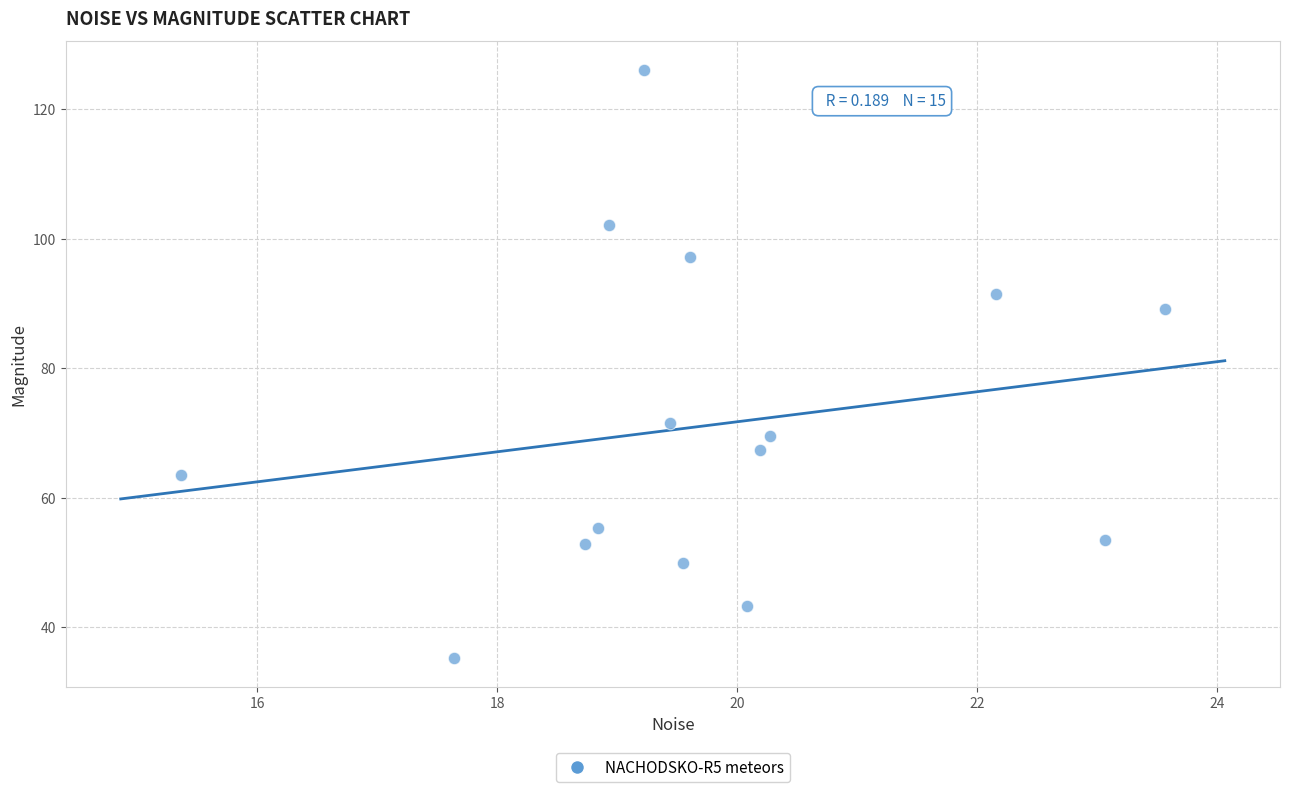

What is the range of Y values (max minus min)?

90.7